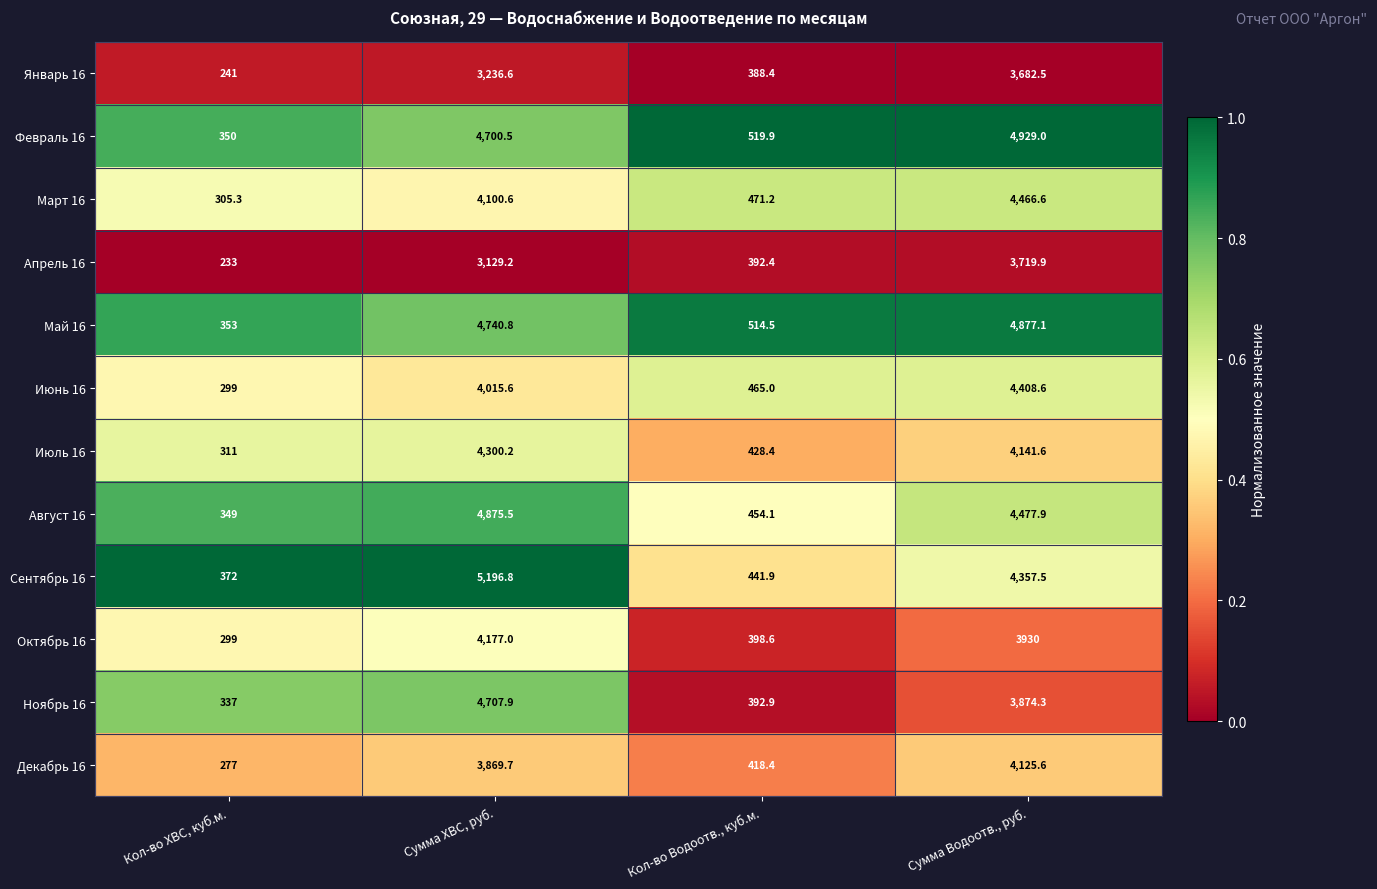

What is the sum of the Май 16 values at Сумма Водоотв., руб. and Кол-во Водоотв., куб.м.?

5391.6